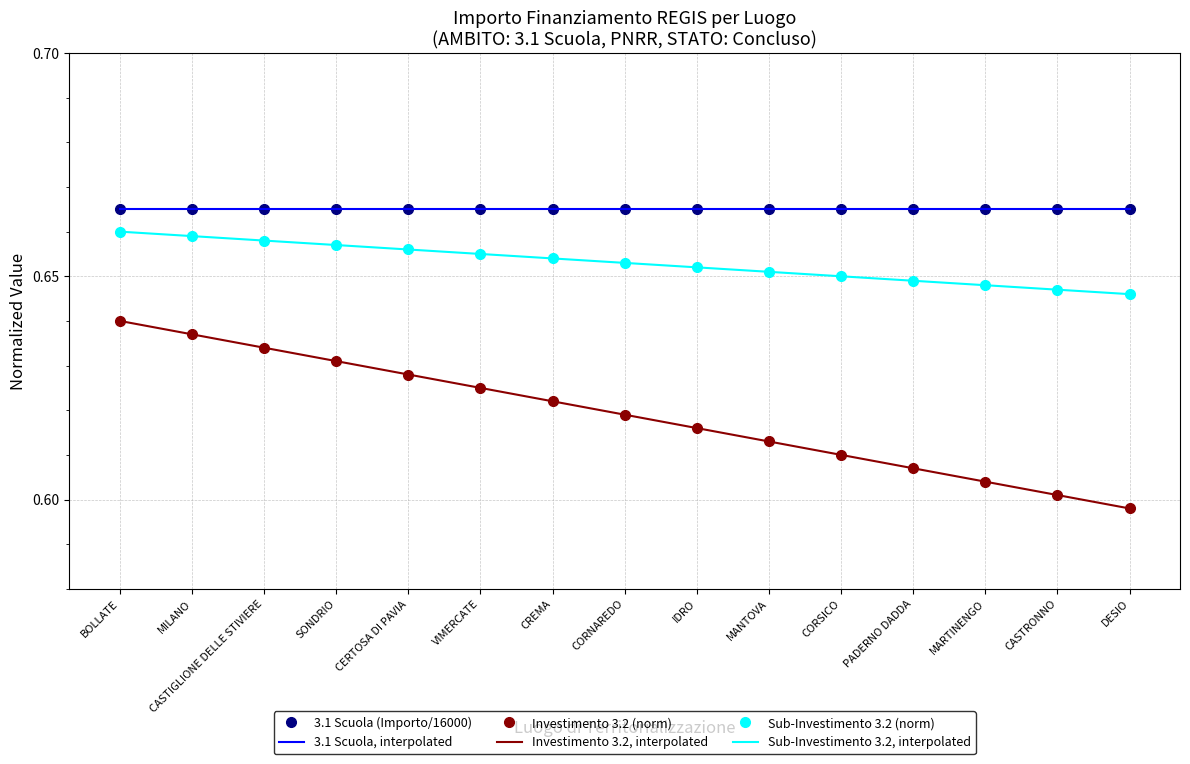

At how many categories does at least one series exceed 0?

15